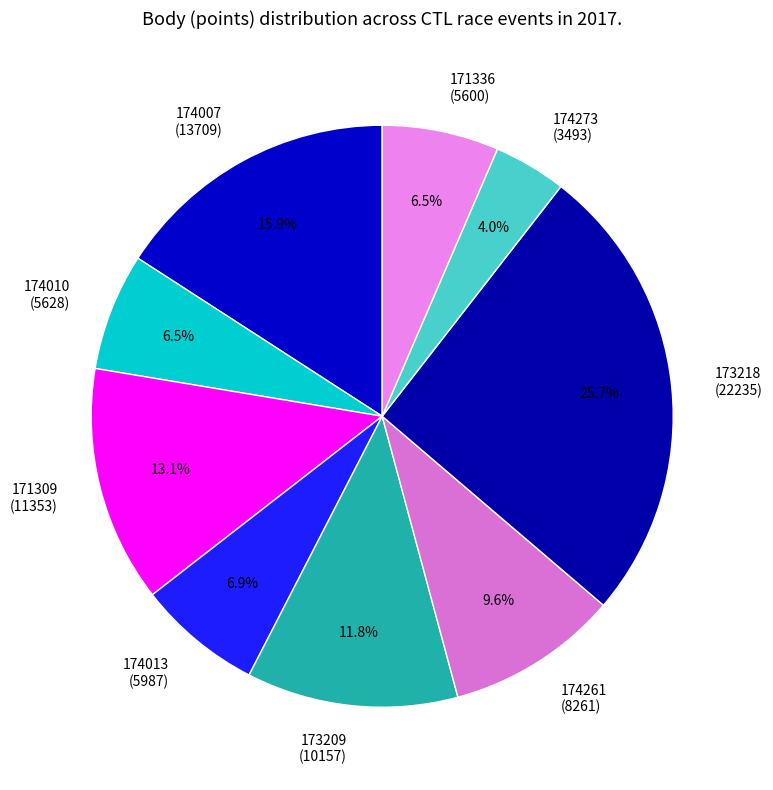

Count the number of slices in the pie.

9